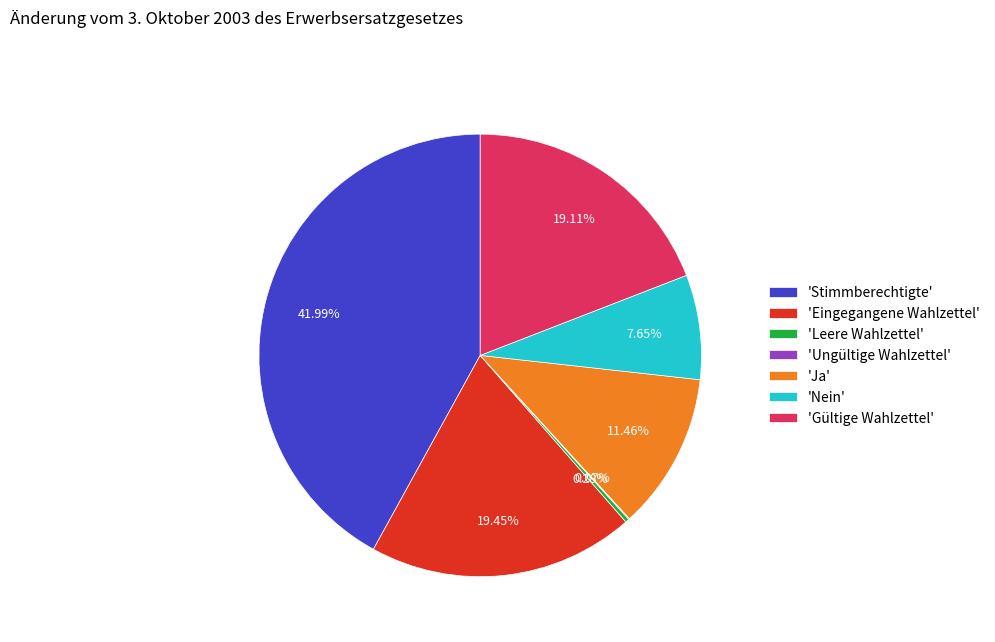

Does 'Ja' represent more than half of the total?

No